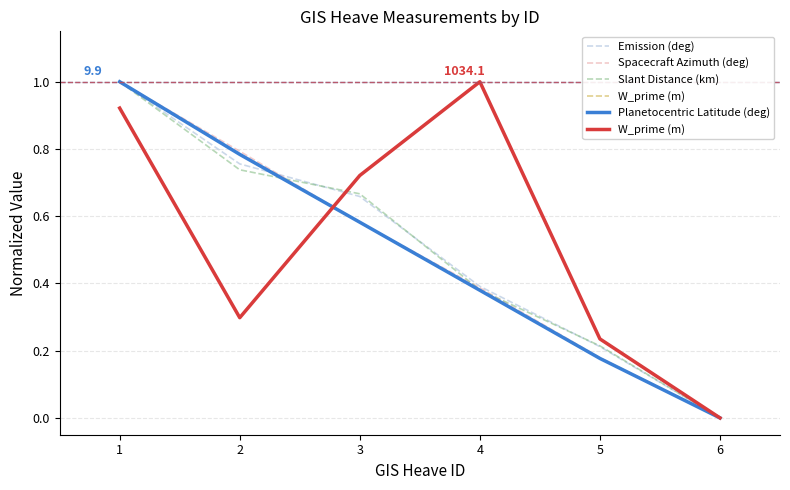

How many data points does each series have?

6